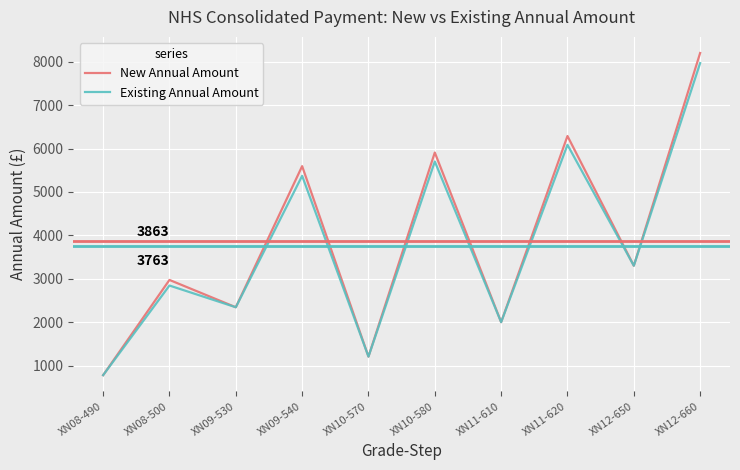

In New Annual Amount, how many points are lower than both neighbors (excluding endpoints)?

4